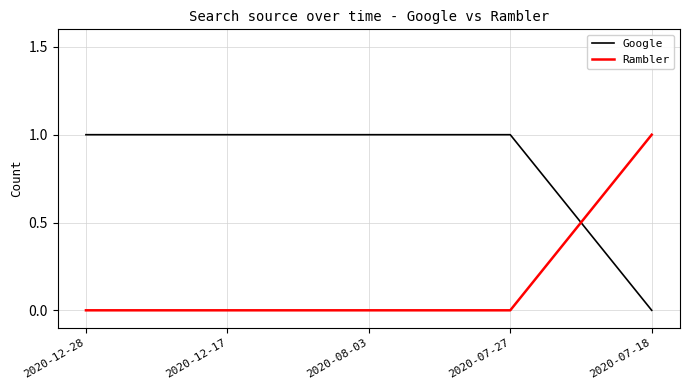

What is the maximum value shown in the chart?

1